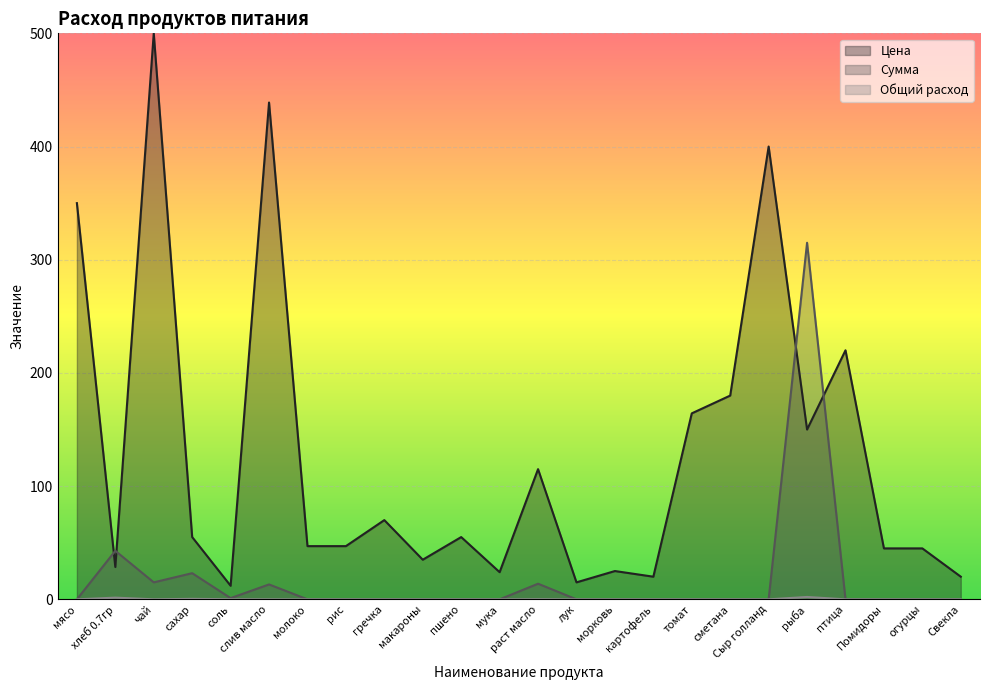

What are all the series names shown in the legend?

Цена, Сумма, Общий расход